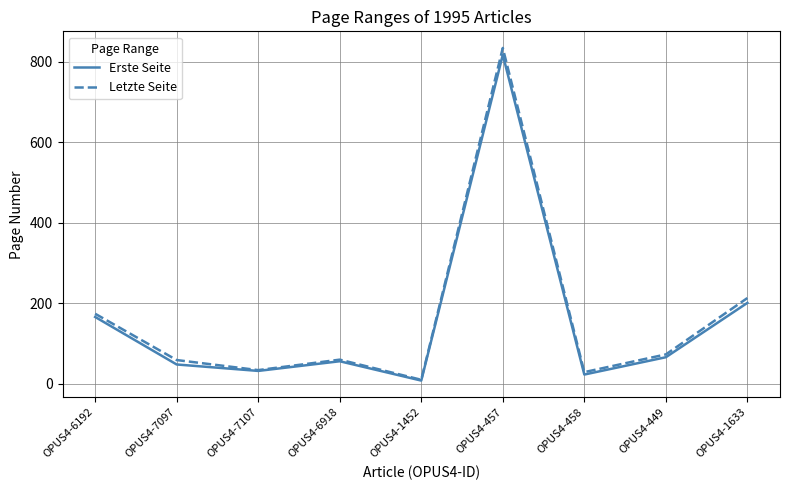

What is the sum of the Letzte Seite values at OPUS4-7097 and OPUS4-1633?

272